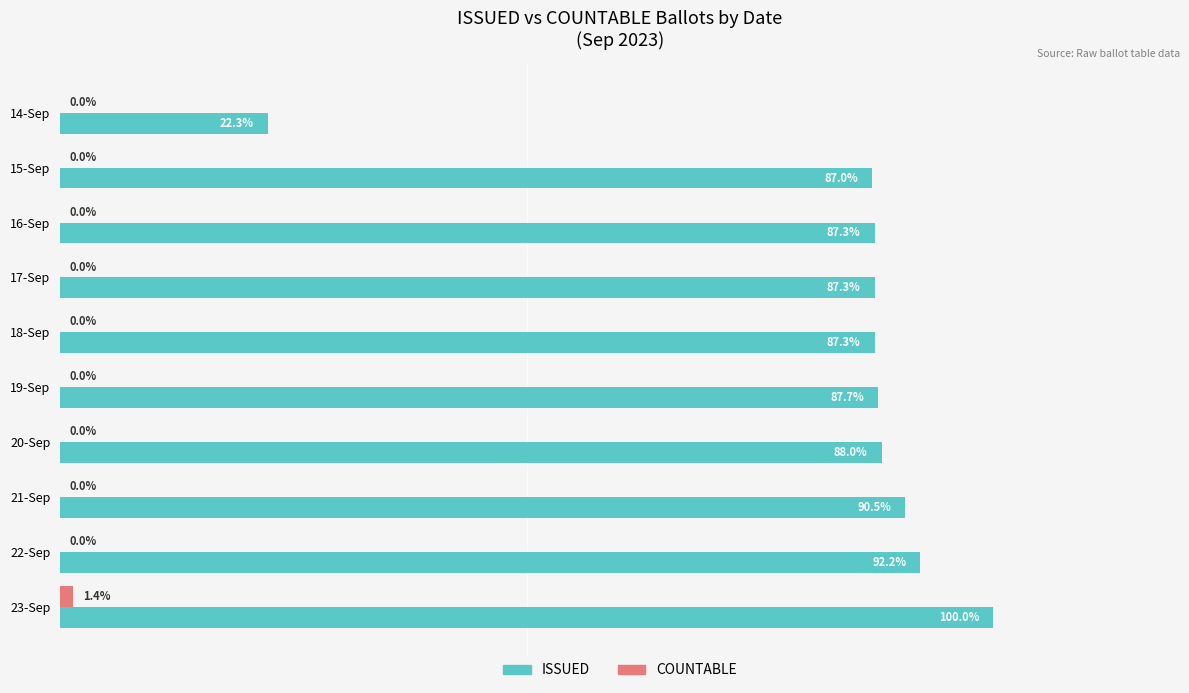

Which series has the widest spread of values?

ISSUED